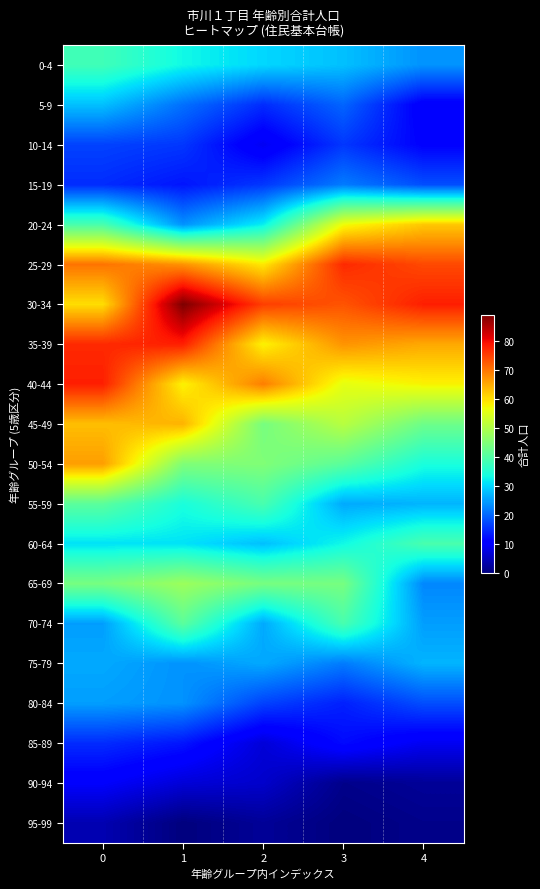

Which series changed the most between 0 and 3?

50-54